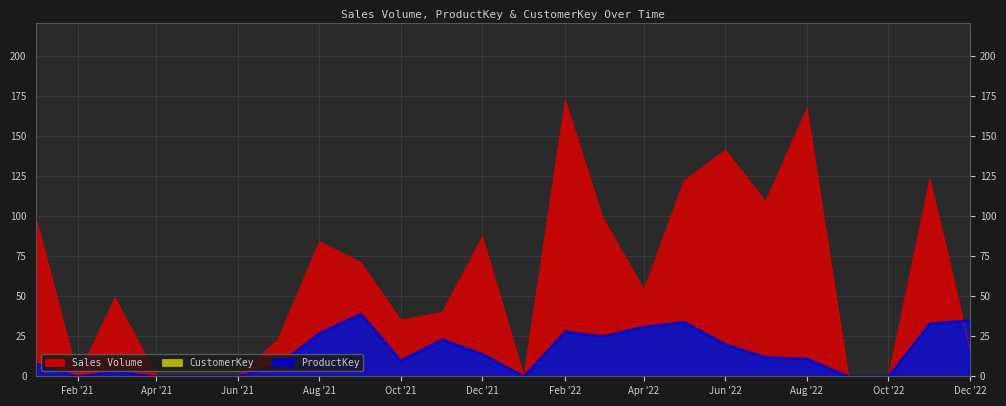

What is the label of the 22nd point from the right?

2021-03